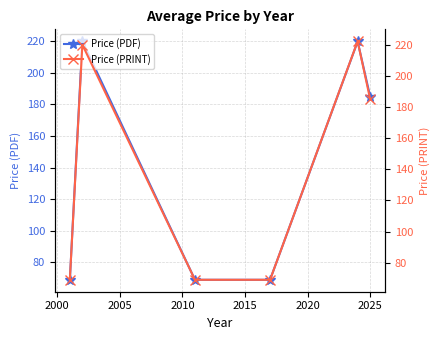

True or false: Price (PDF) has more than 2 points higher than both neighbors.

False